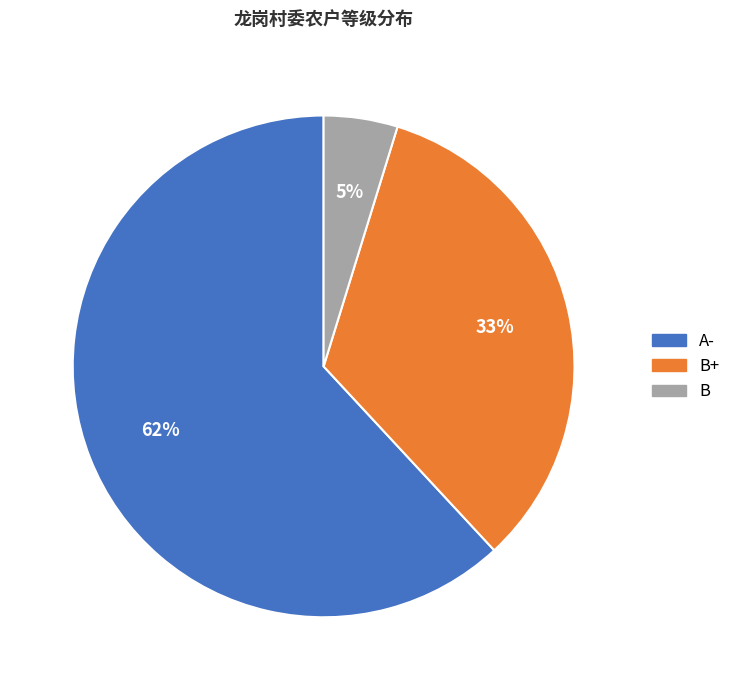

Is there a majority slice in this chart?

Yes